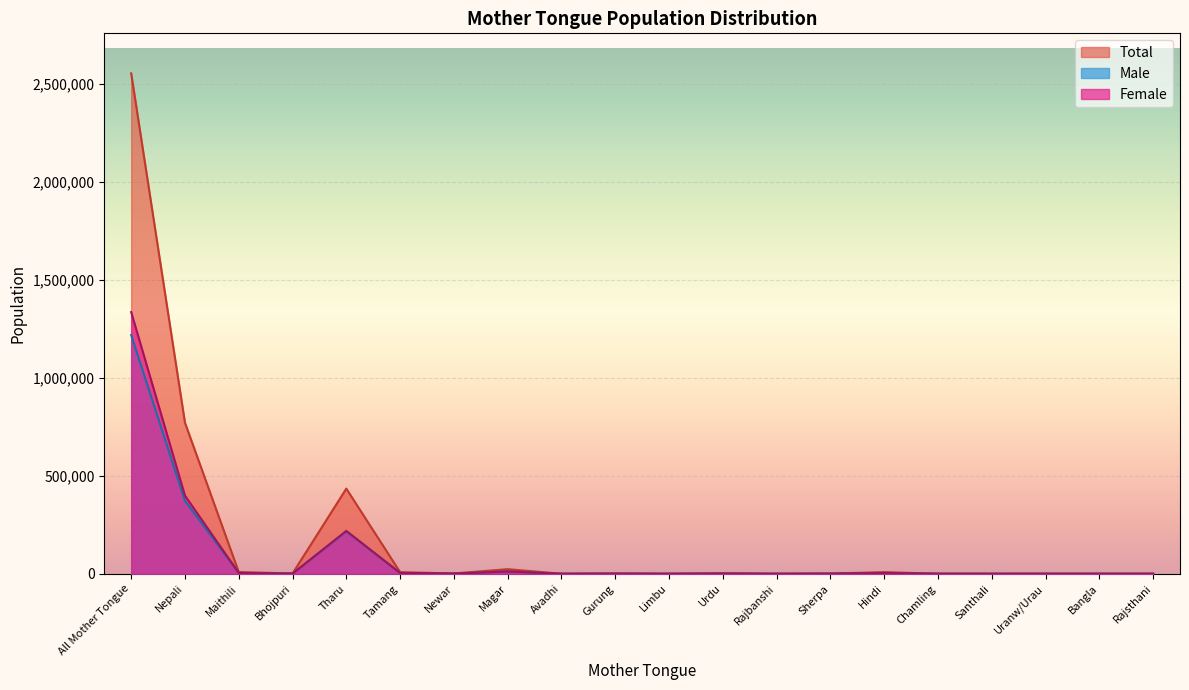

True or false: Female and Male intersect in this chart.

True